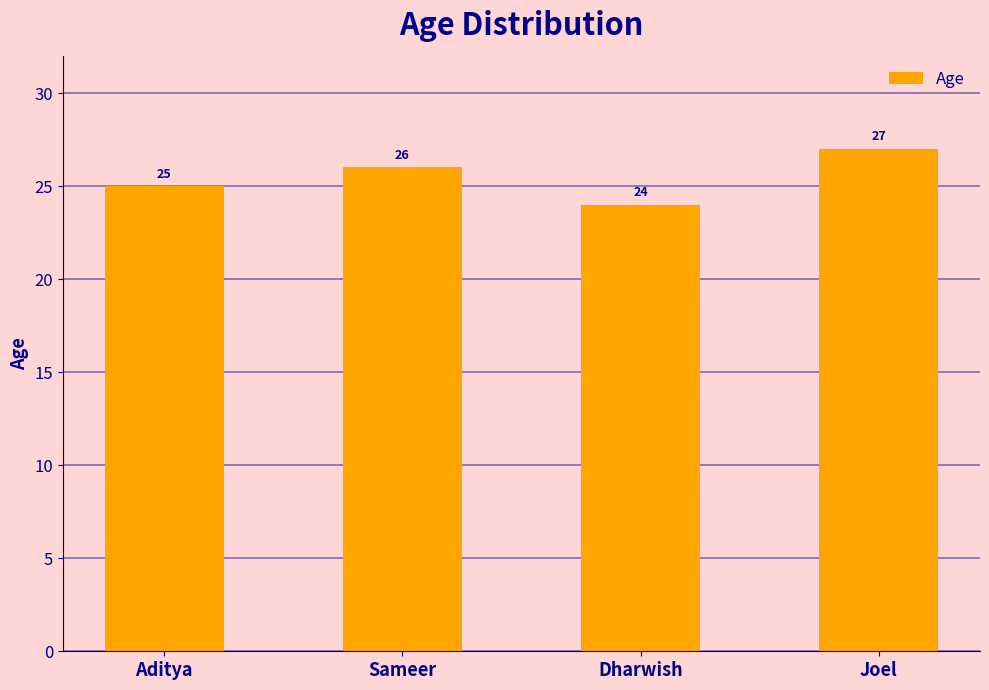

At which label is the value closest to 25?

Aditya